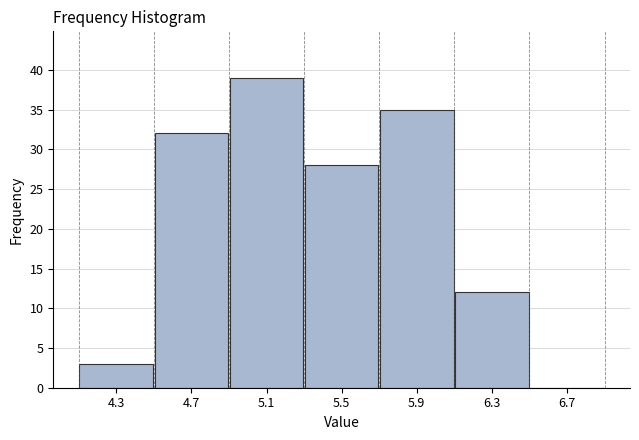

Reading left to right, list every bar in this chart as the range it spans on the x-axis followed by its height. The values are not printed on the chart, so give them approximately, as read against the axis.

4.1 to 4.5: 3
4.5 to 4.9: 32
4.9 to 5.3: 39
5.3 to 5.7: 28
5.7 to 6.1: 35
6.1 to 6.5: 12
6.5 to 6.9: 0